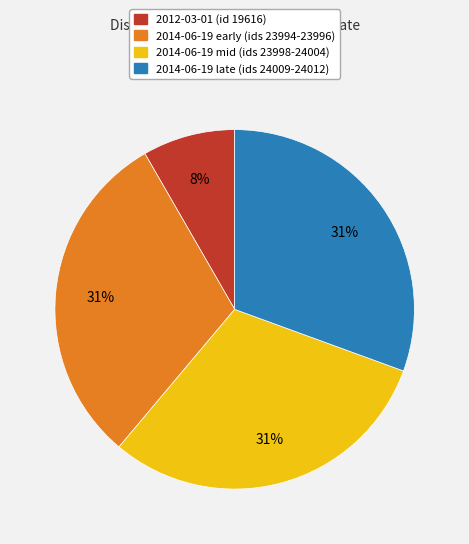

To the nearest percent, what is the average slice percentage?

25%